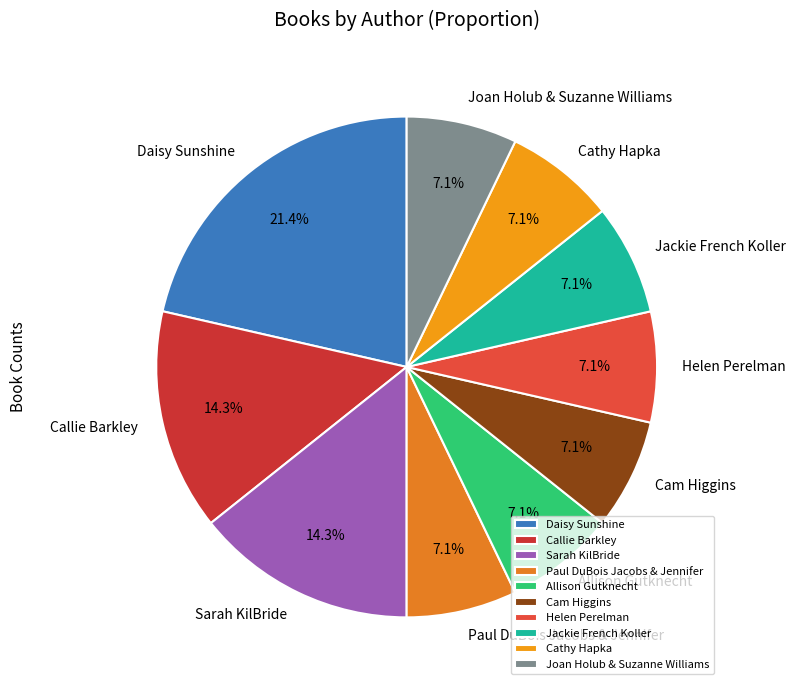

Count the number of slices in the pie.

10